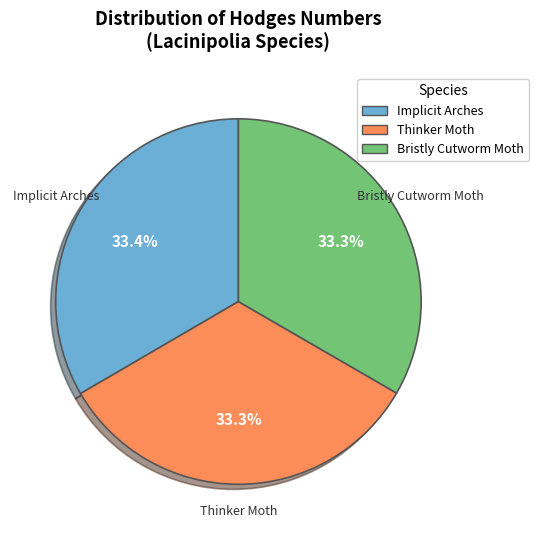

What percentage is the Bristly Cutworm Moth slice, to the nearest percent?

33%